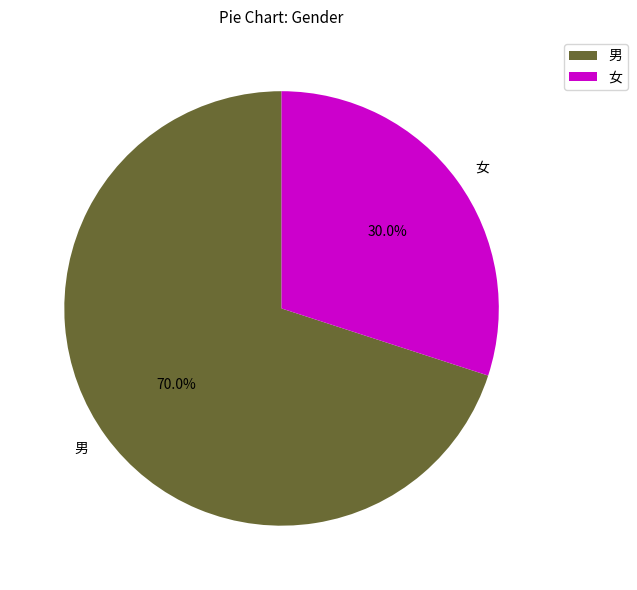

Which has a higher value, 女 or 男?

男